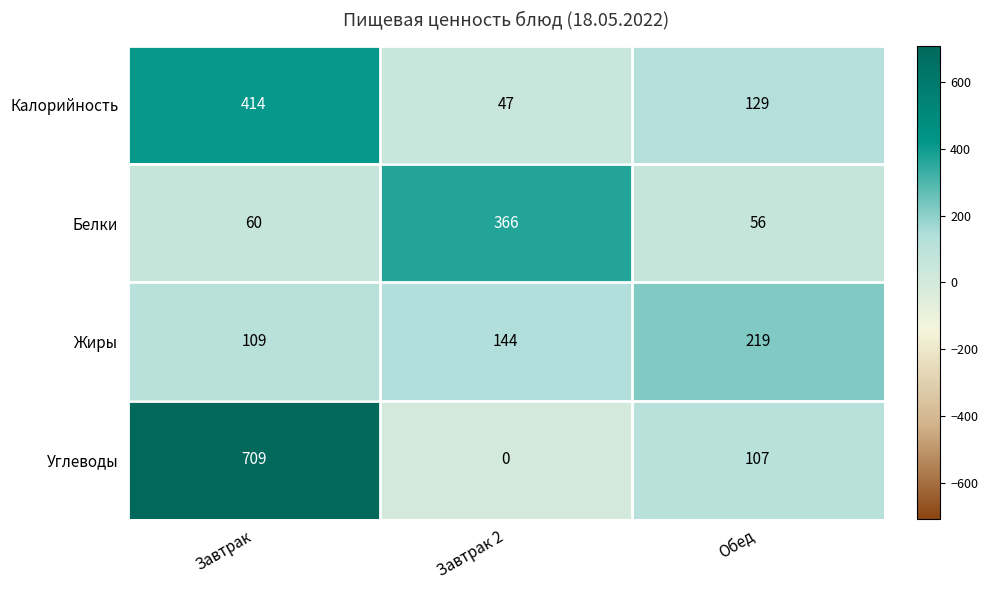

Which series has the largest total across all categories?

Углеводы